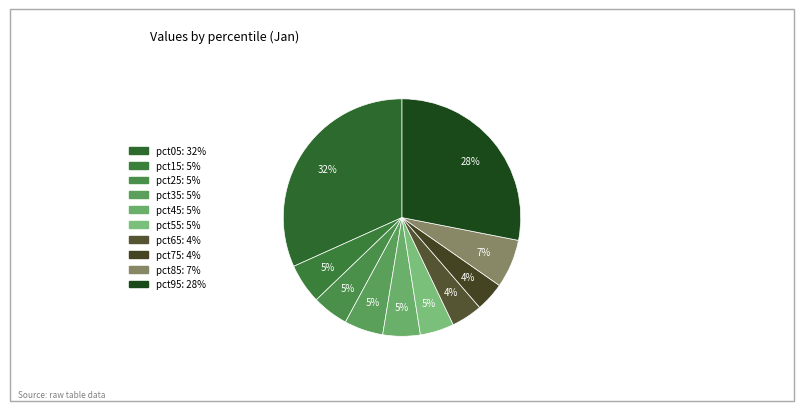

Count the number of slices in the pie.

10